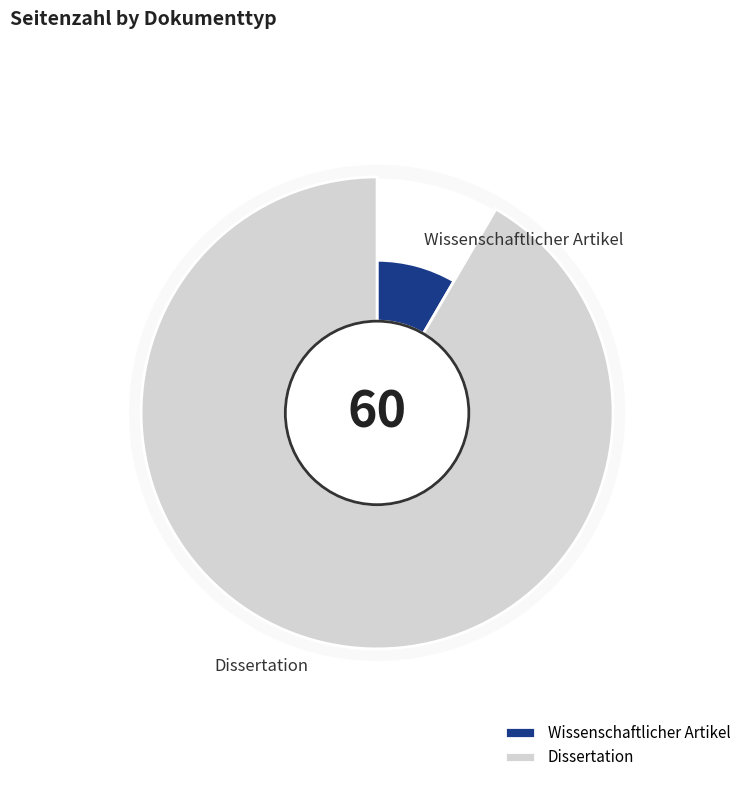

Is it true that Wissenschaftlicher Artikel is 3% of the pie?

False